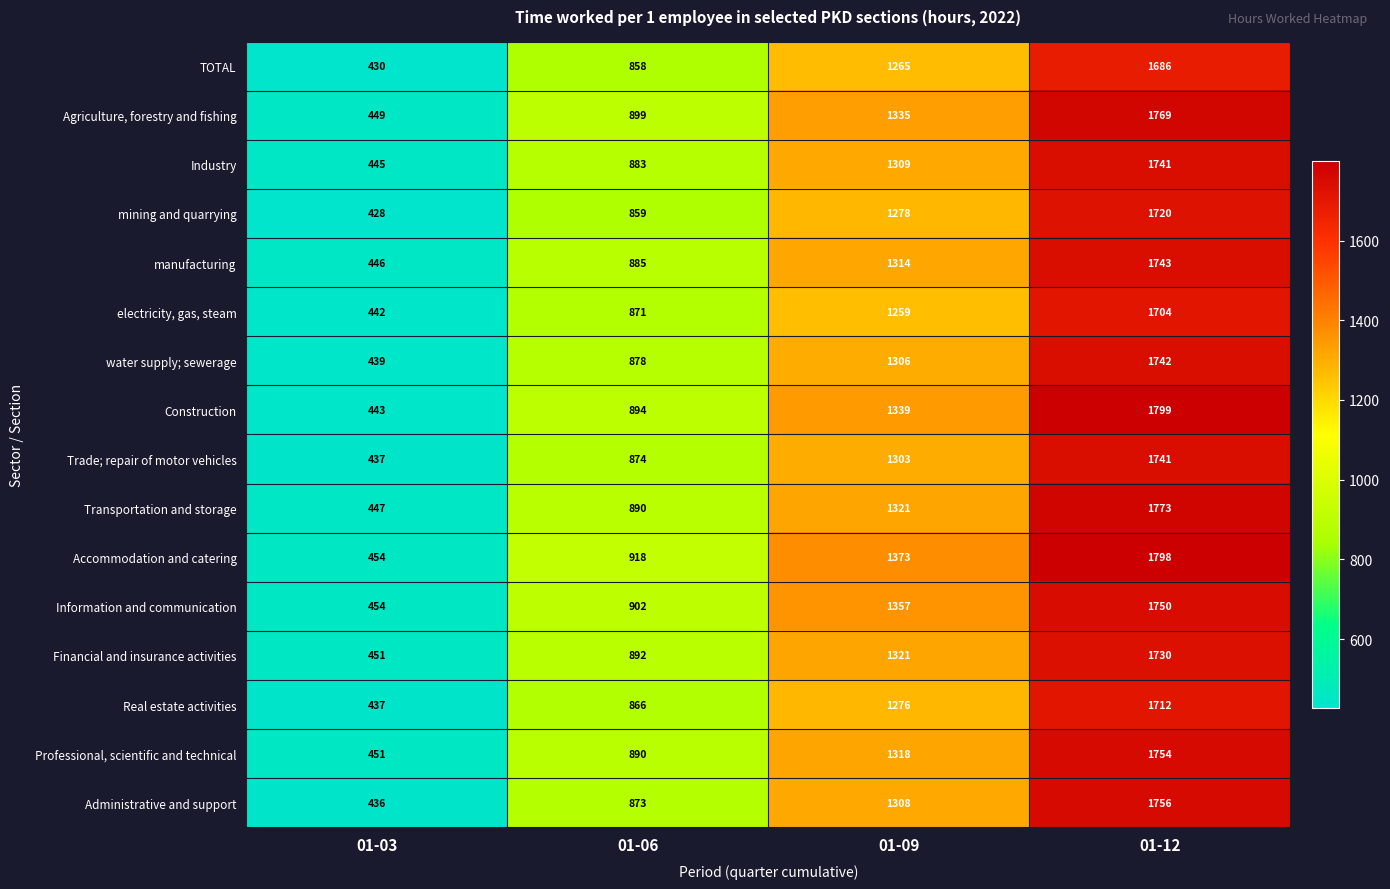

How many data points does each series have?

4